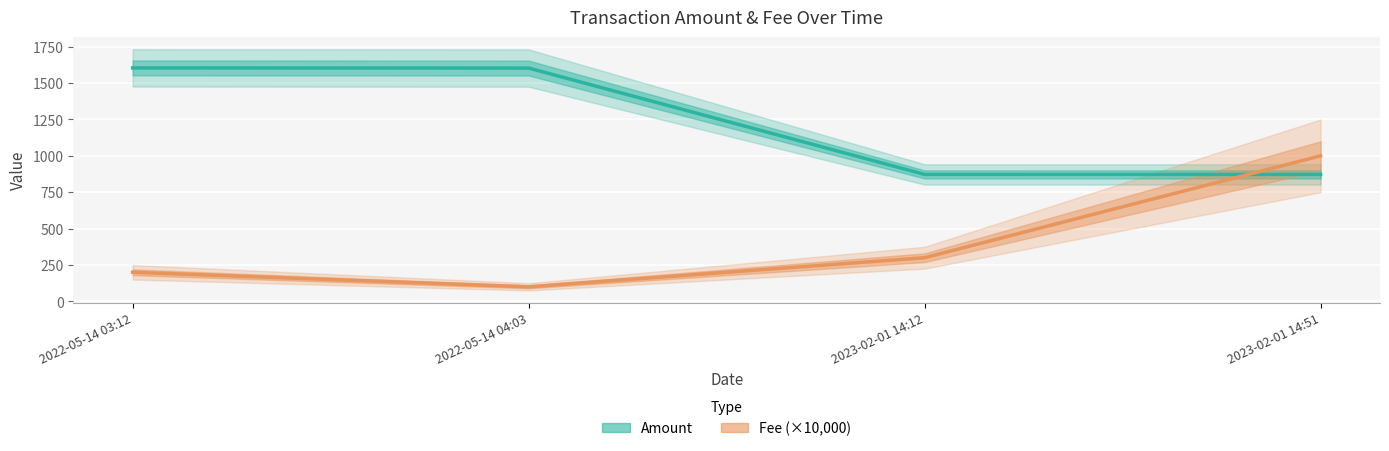

List the series in order of their peak value, lowest first.

Fee (×10,000), Amount